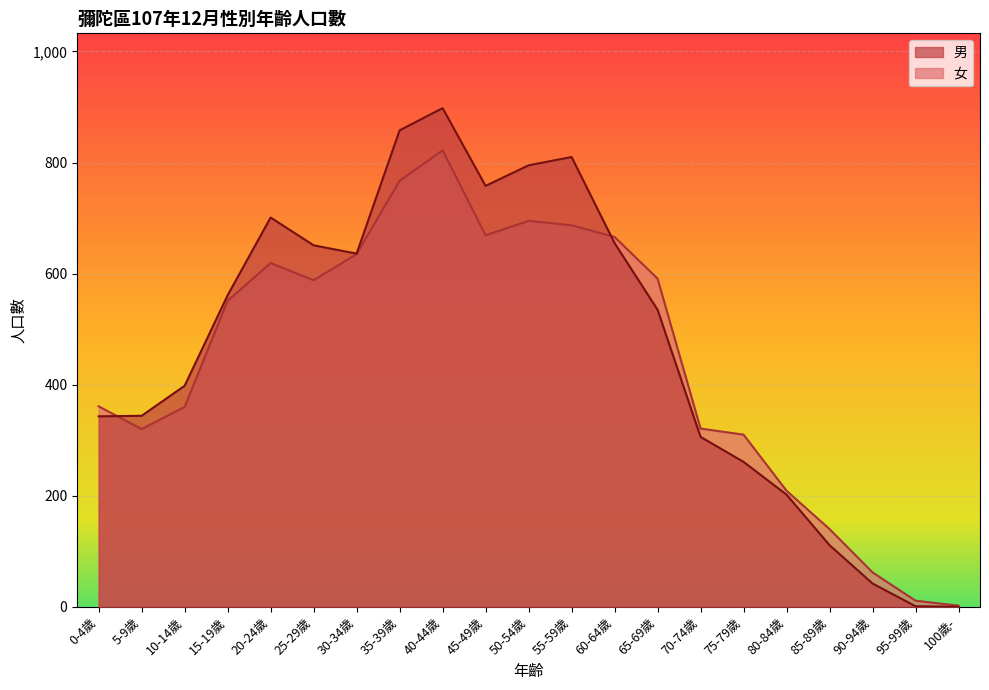

Which label corresponds to the largest value in the chart?

40-44歲